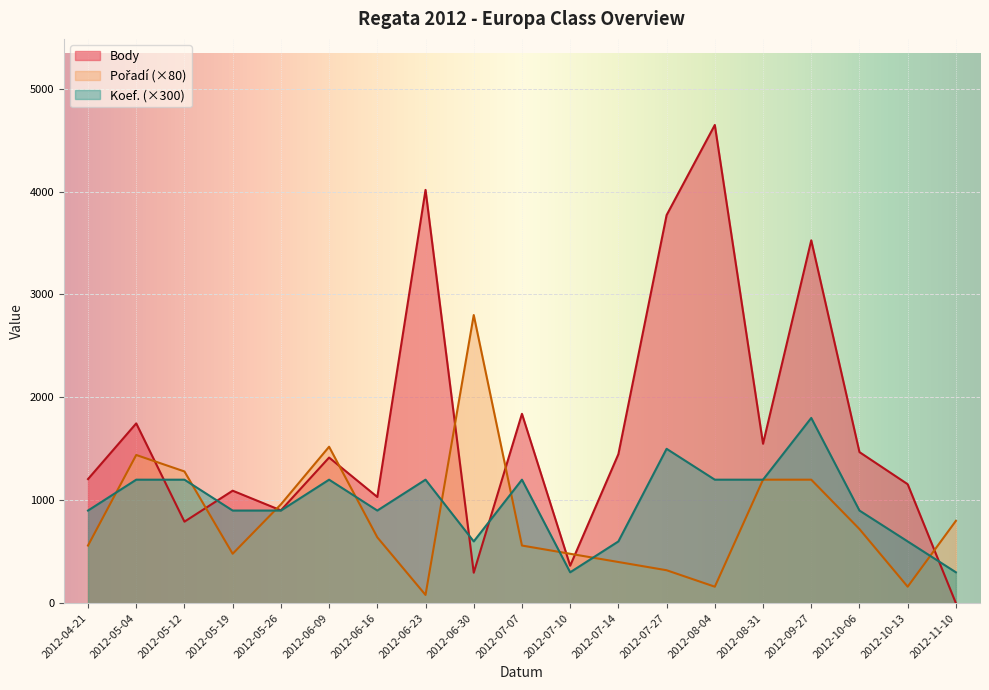

Reading left to right, transcribe all the data shown in this chart.

Body: 2012-04-21=1206	2012-05-04=1747	2012-05-12=792	2012-05-19=1093	2012-05-26=902	2012-06-09=1415	2012-06-16=1032	2012-06-23=4016	2012-06-30=296	2012-07-07=1840	2012-07-10=364	2012-07-14=1448	2012-07-27=3771	2012-08-04=4647	2012-08-31=1549	2012-09-27=3526	2012-10-06=1468	2012-10-13=1156	2012-11-10=0
Pořadí: 2012-04-21=560	2012-05-04=1440	2012-05-12=1280	2012-05-19=480	2012-05-26=960	2012-06-09=1520	2012-06-16=640	2012-06-23=80	2012-06-30=2800	2012-07-07=560	2012-07-10=480	2012-07-14=400	2012-07-27=320	2012-08-04=160	2012-08-31=1200	2012-09-27=1200	2012-10-06=720	2012-10-13=160	2012-11-10=800
Koef.: 2012-04-21=900	2012-05-04=1200	2012-05-12=1200	2012-05-19=900	2012-05-26=900	2012-06-09=1200	2012-06-16=900	2012-06-23=1200	2012-06-30=600	2012-07-07=1200	2012-07-10=300	2012-07-14=600	2012-07-27=1500	2012-08-04=1200	2012-08-31=1200	2012-09-27=1800	2012-10-06=900	2012-10-13=600	2012-11-10=300